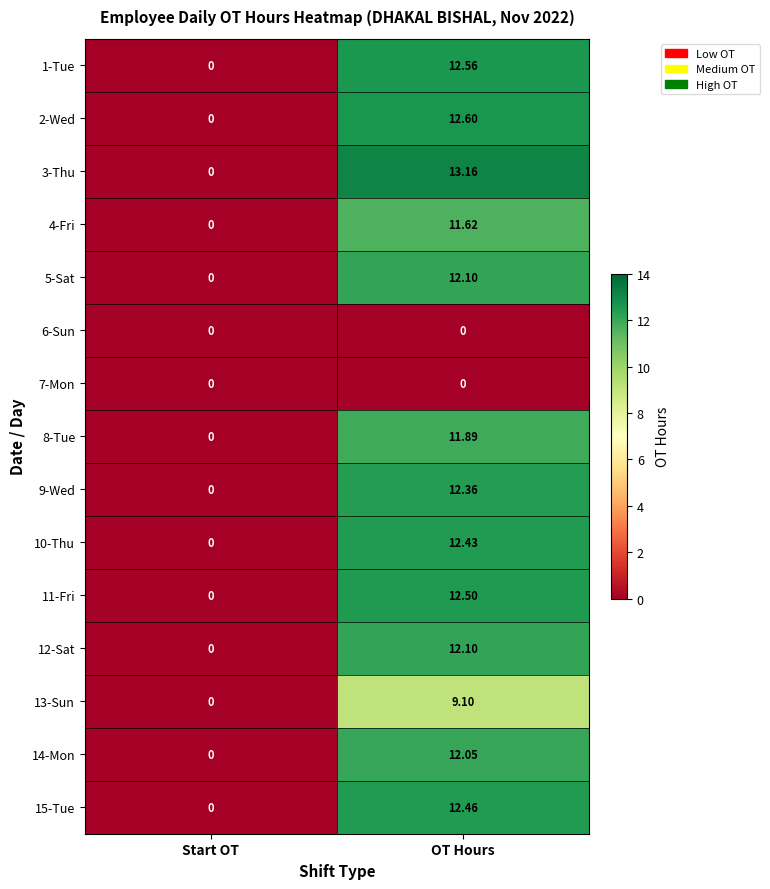

How many series are shown in this chart?

15